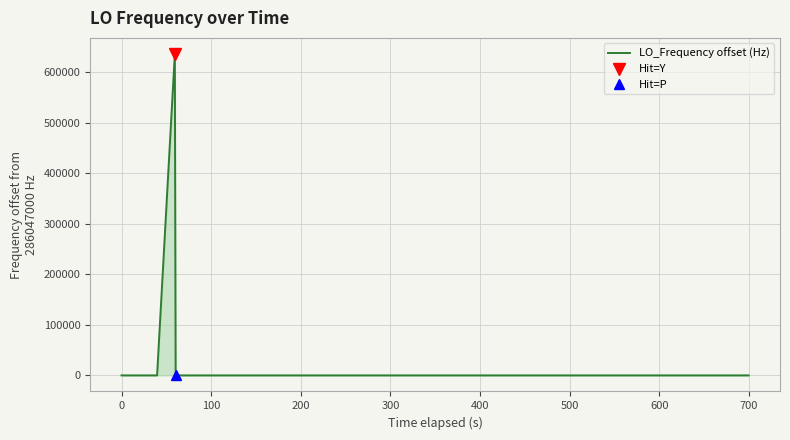

What is the difference between the maximum and second lowest values?

635708.4